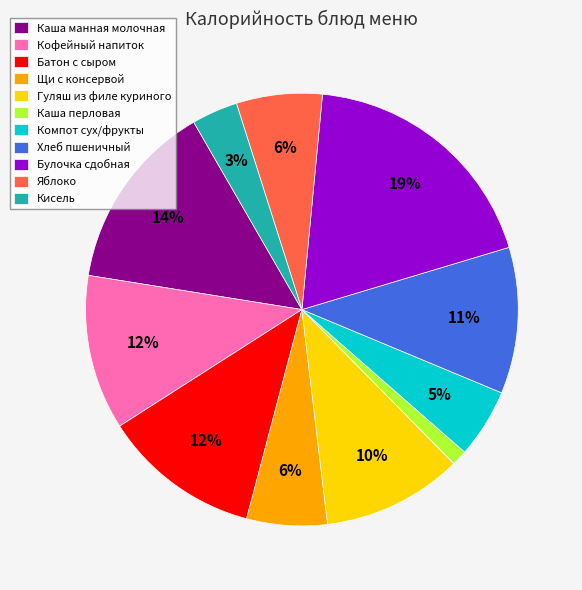

To the nearest percent, what is the difference between the Компот сух/фрукты and Щи с консервой slice percentages?

1%